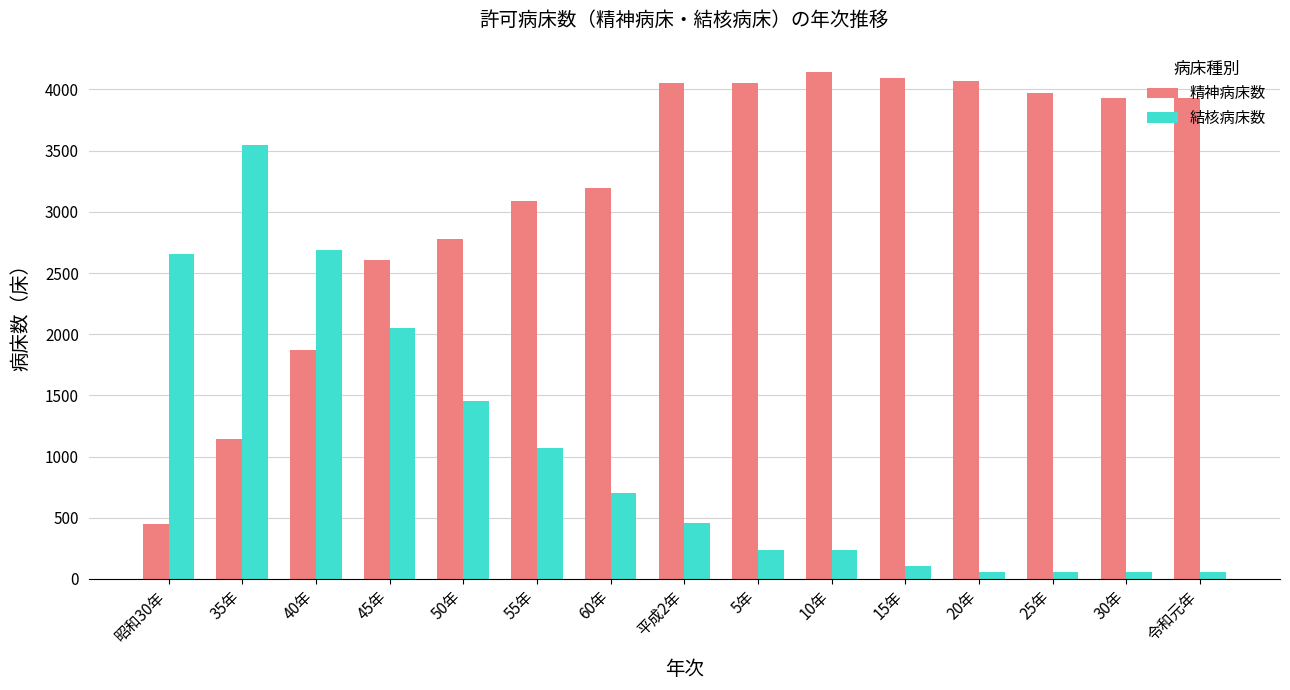

What is the spread (max minus min) of values at 10年?

3907